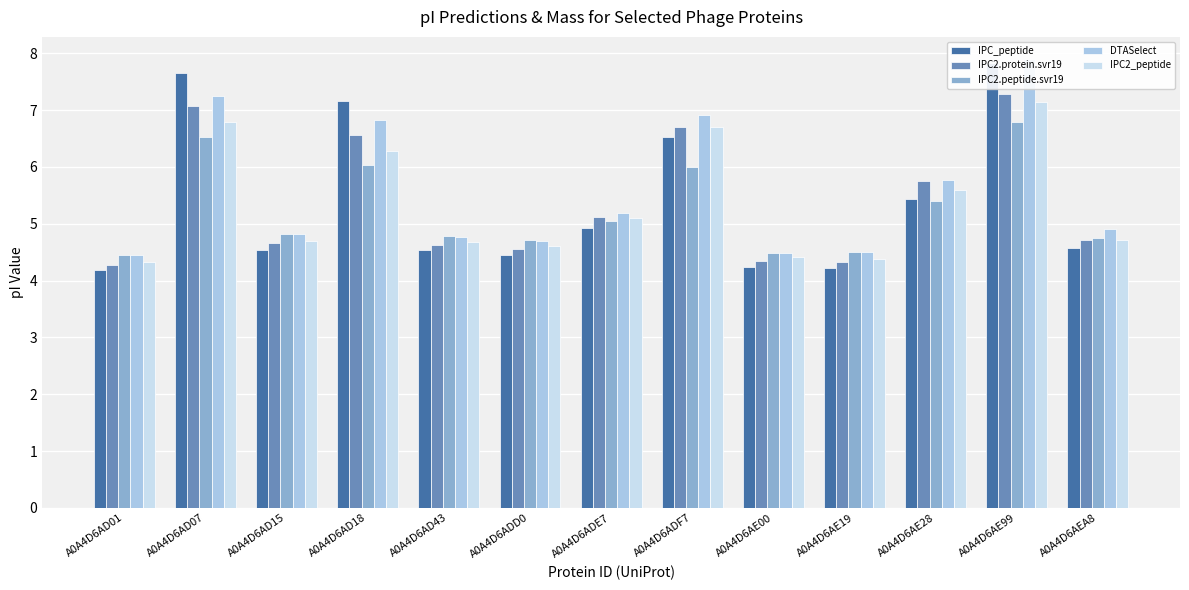

Is it true that IPC_peptide equals 12.0 at A0A4D6AE99?

False